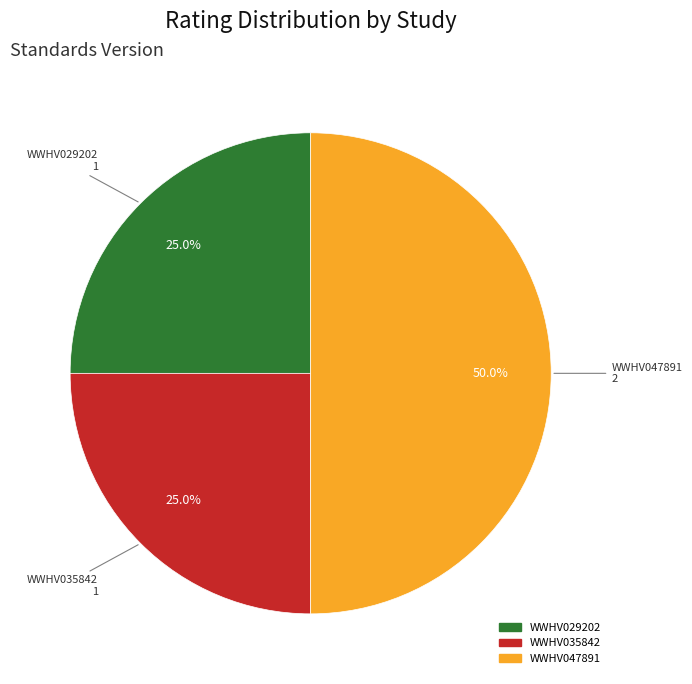

Is it true that WWHV035842 is 32% of the pie?

False